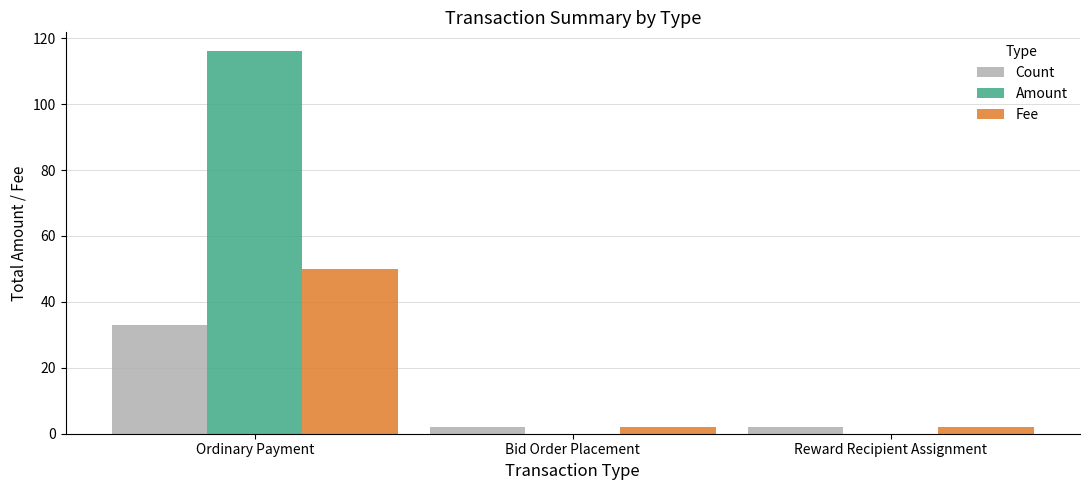

Which series changed the most between Ordinary Payment and Reward Recipient Assignment?

Amount